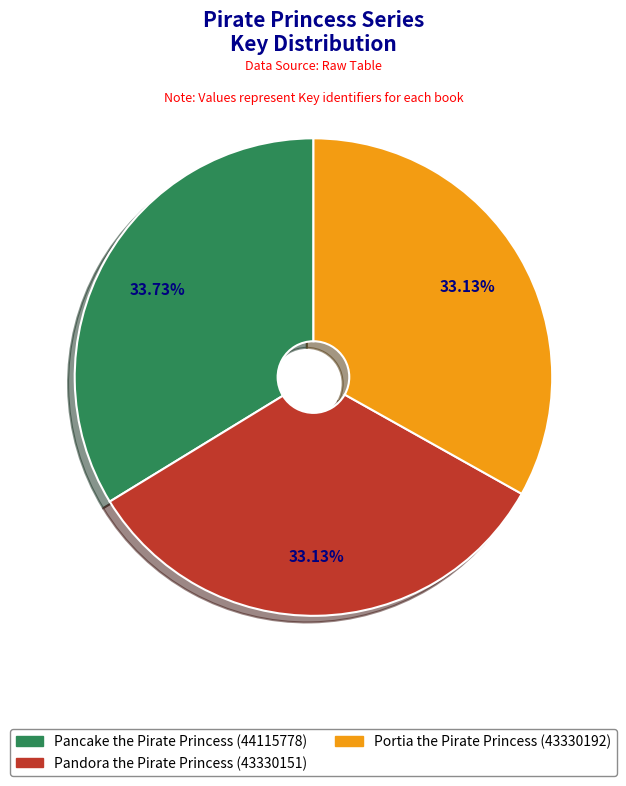

Is Portia the Pirate Princess (43330192) the majority of the pie?

No